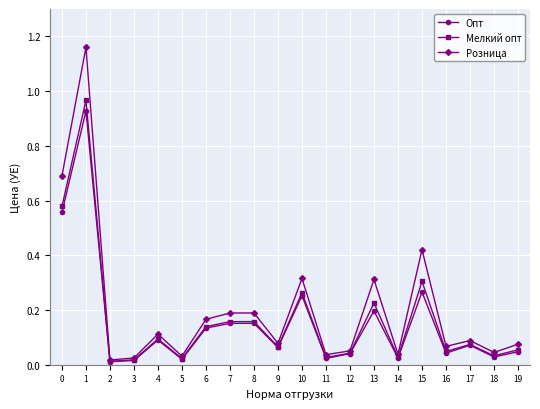

Between 5 and 6, which series saw the biggest shift?

Розница